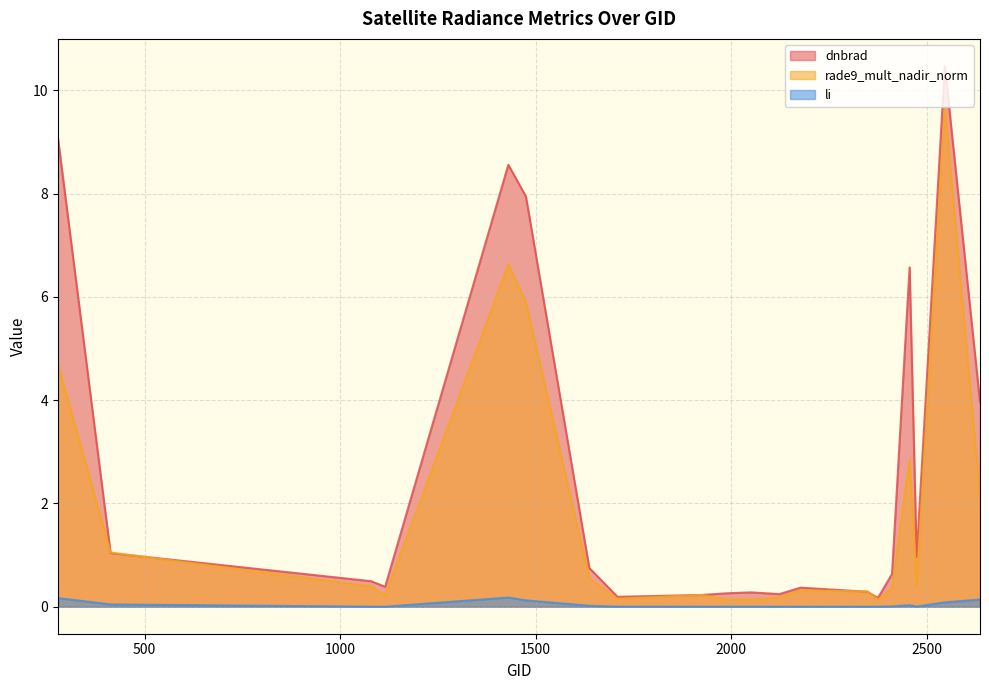

True or false: dnbrad has more than 2 interior local peaks.

True